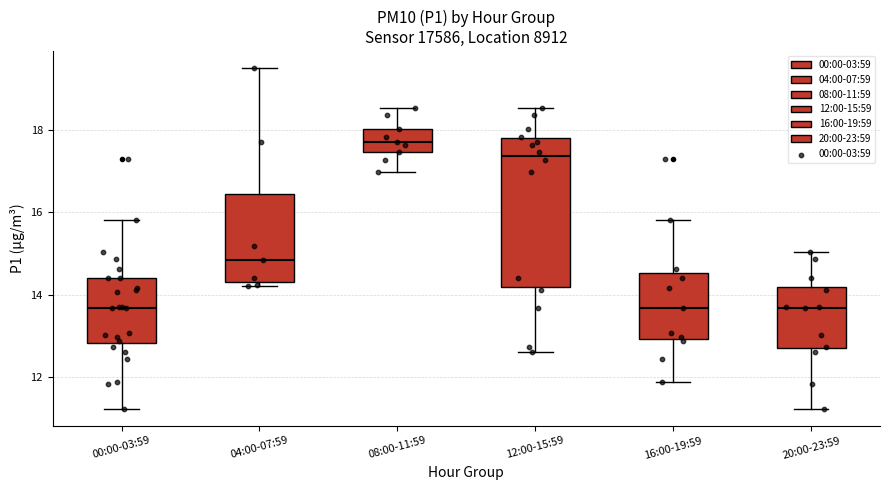

Where is the upper edge of the box for 12:00-15:59 on the y-axis? The values are not printed on the chart, so give them approximately, as read against the axis.

17.8